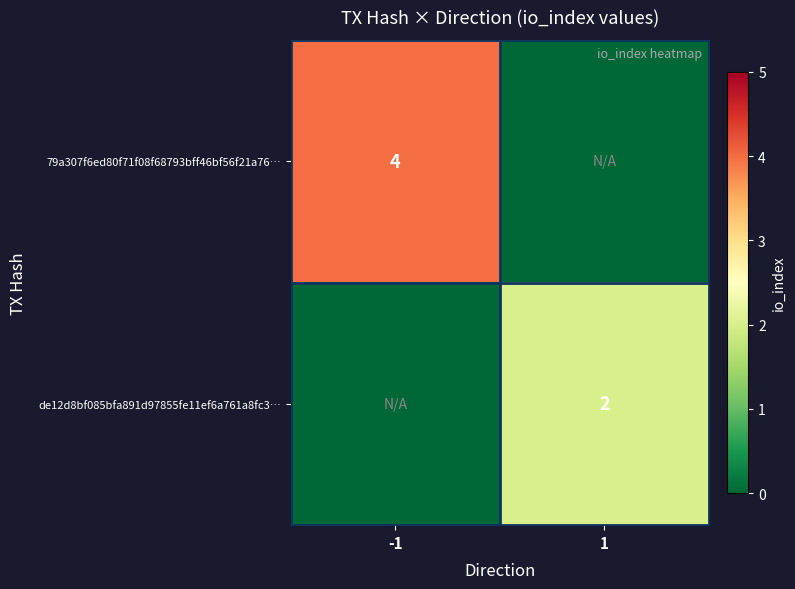

The de12d8bf085bfa891d97855fe11ef6a761a8fc3… series shows 3 at 1. True or false?

False